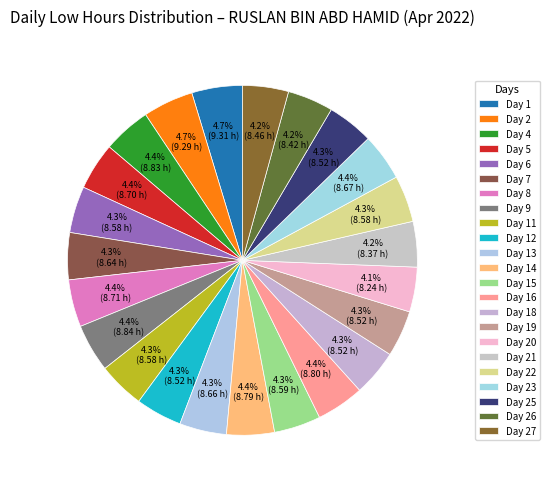

Does Day 27 represent more than half of the total?

No